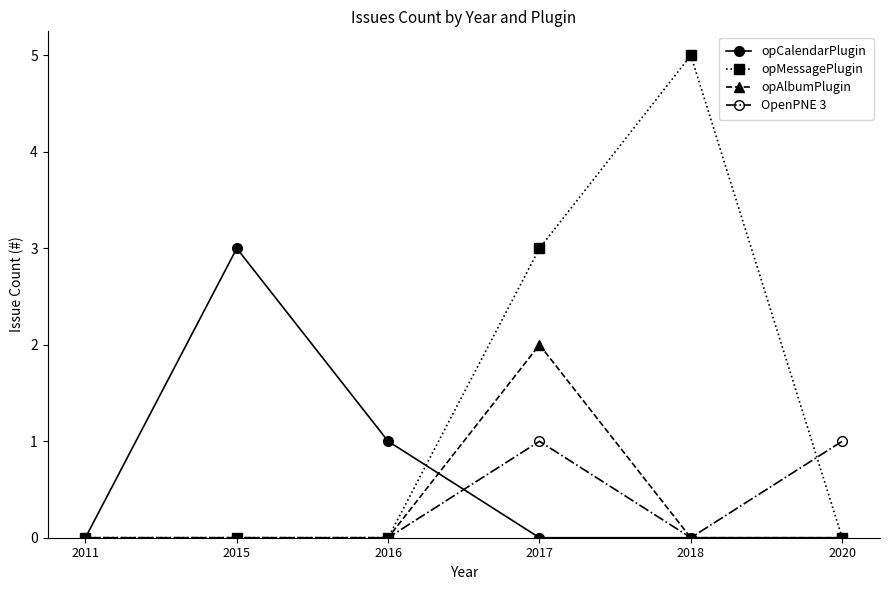

Reading left to right, list all the values displayed in this chart.

opCalendarPlugin: 0	3	1	0	0	0
opMessagePlugin: 0	0	0	3	5	0
opAlbumPlugin: 0	0	0	2	0	0
OpenPNE 3: 0	0	0	1	0	1